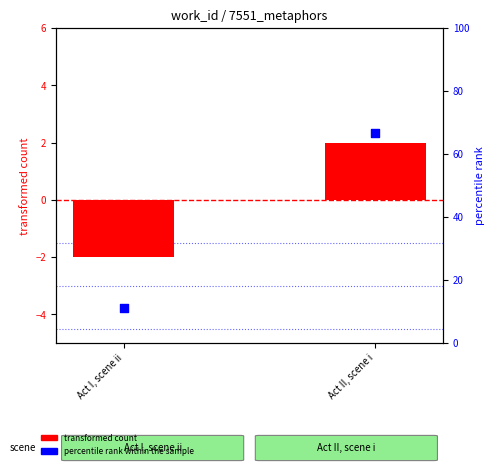

What is the total value across all series at Act I, scene ii?

9.1